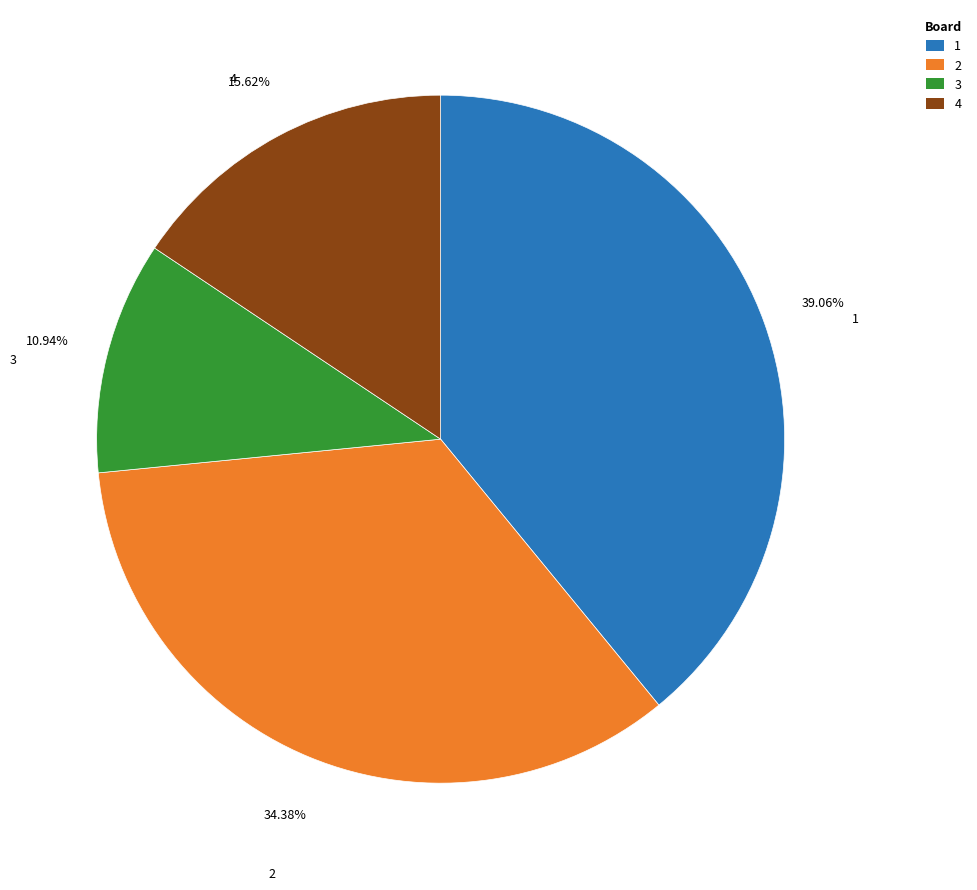

Does any single category account for the majority?

No